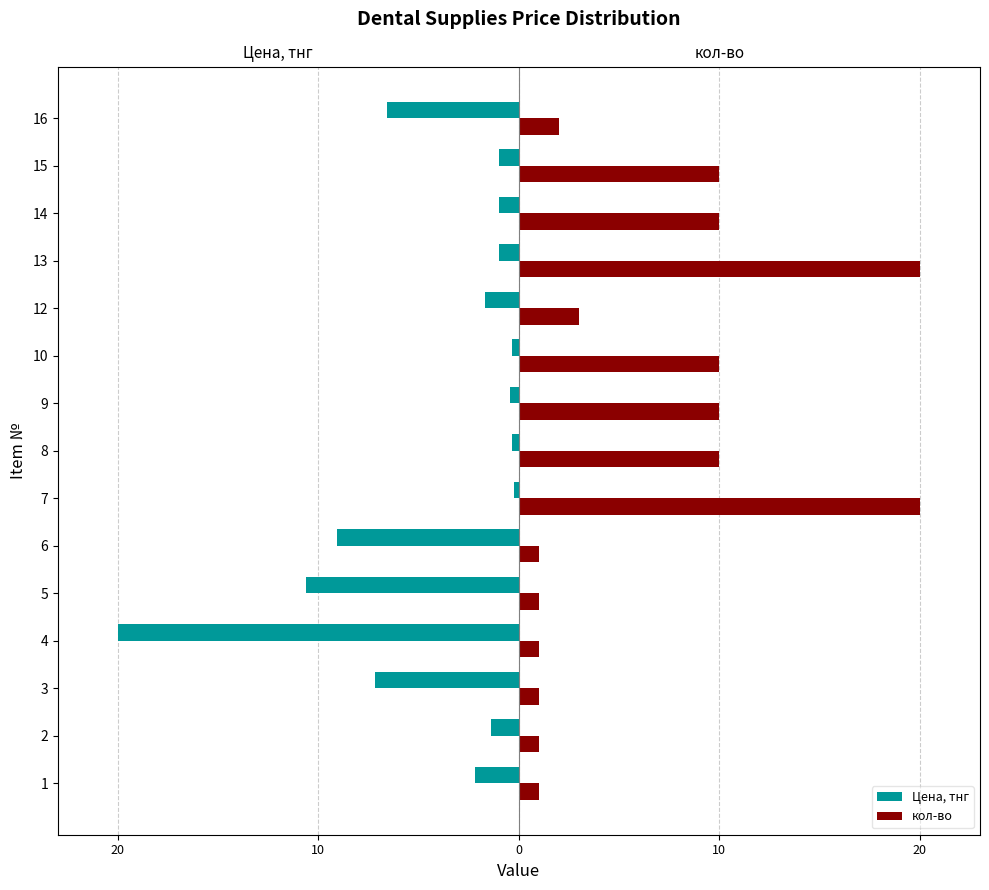

Which series has the largest total across all categories?

кол-во